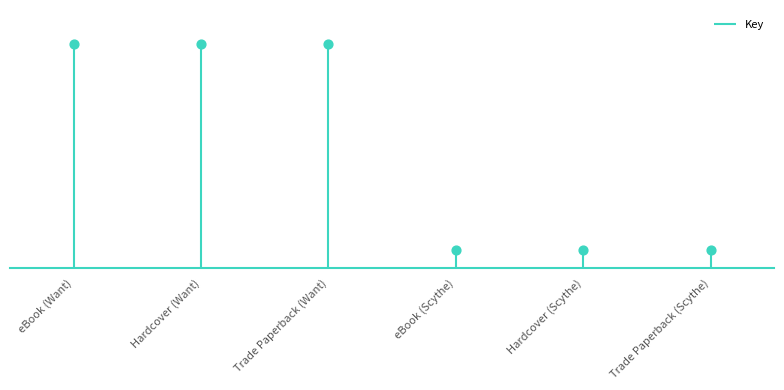

Between eBook (Scythe) and Trade Paperback (Scythe), which is larger?

eBook (Scythe)